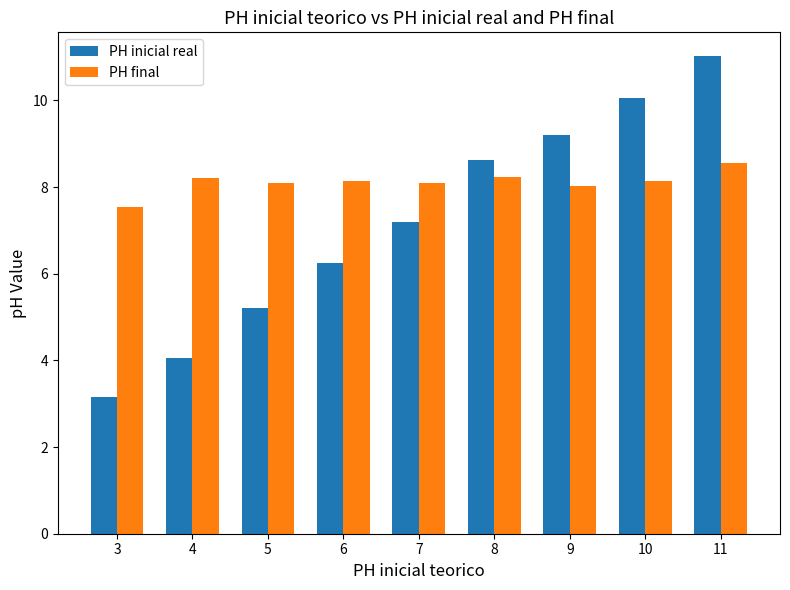

How many values in the PH inicial real series exceed 7?

5